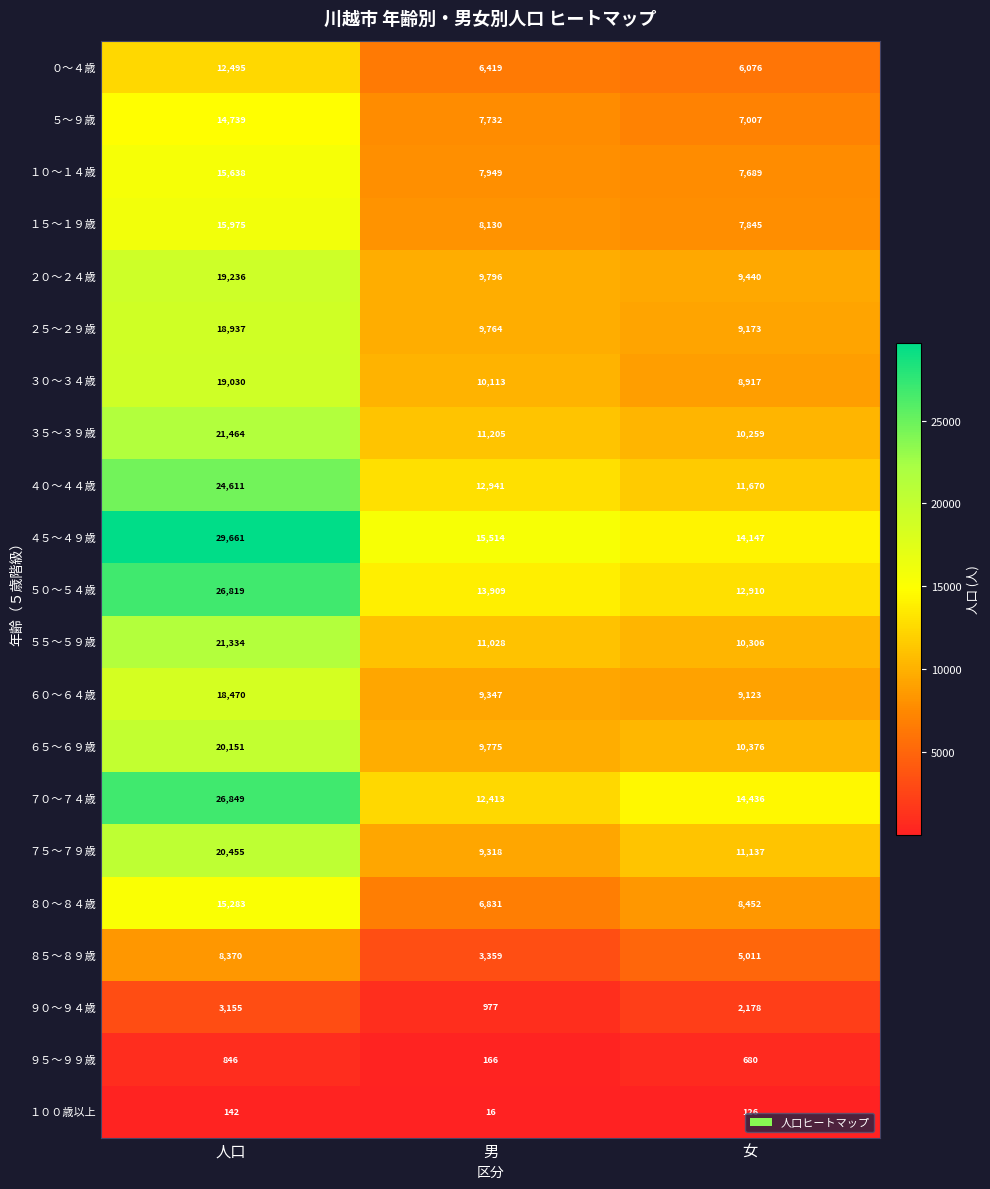

Between 人口 and 男, which series saw the biggest shift?

７０～７４歳